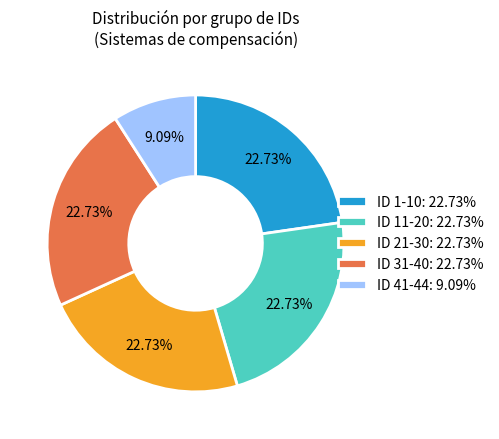

Which has a higher value, ID 41-44: 9.09% or ID 11-20: 22.73%?

ID 11-20: 22.73%